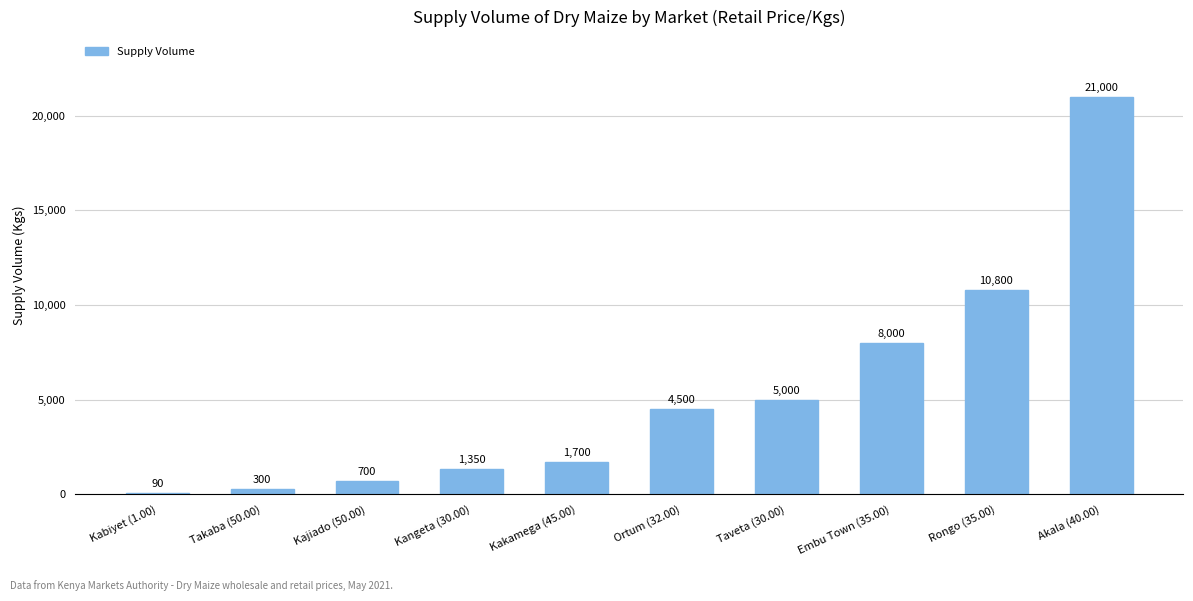

What is the change in value from Kangeta (30.00) to Taveta (30.00)?

+3650